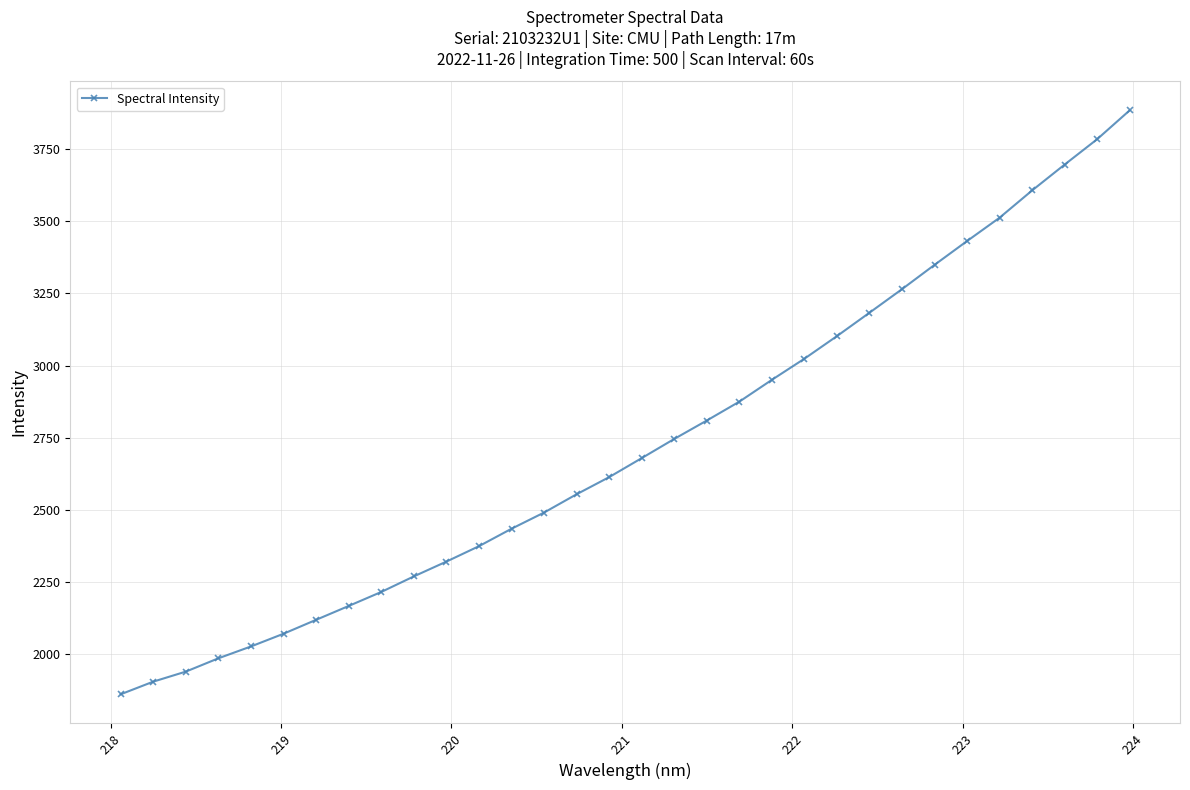

What is the maximum value shown in the chart?

3884.6